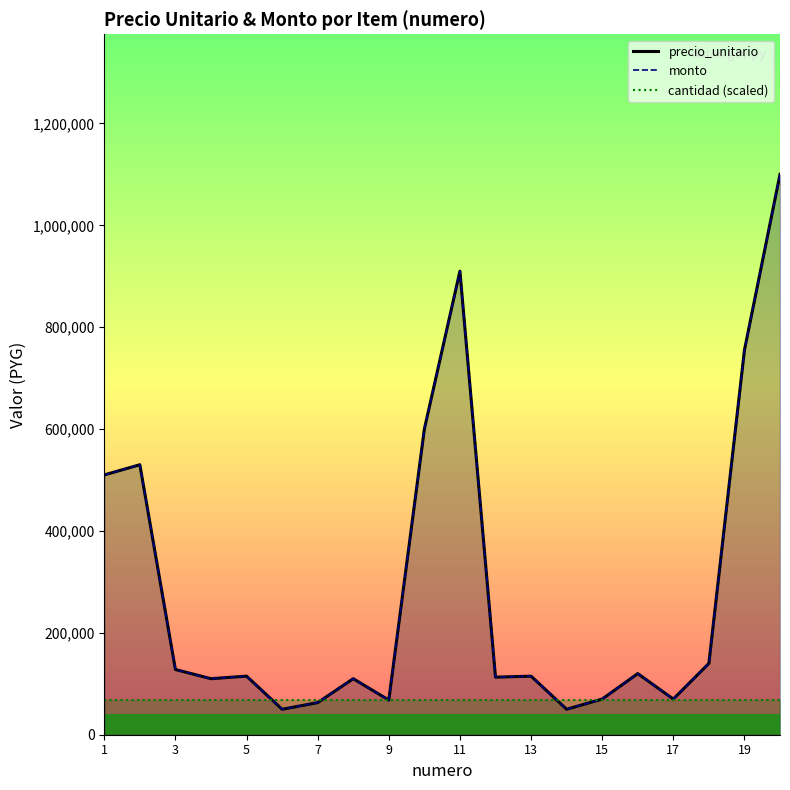

How many times do cantidad (scaled) and monto cross each other?

6